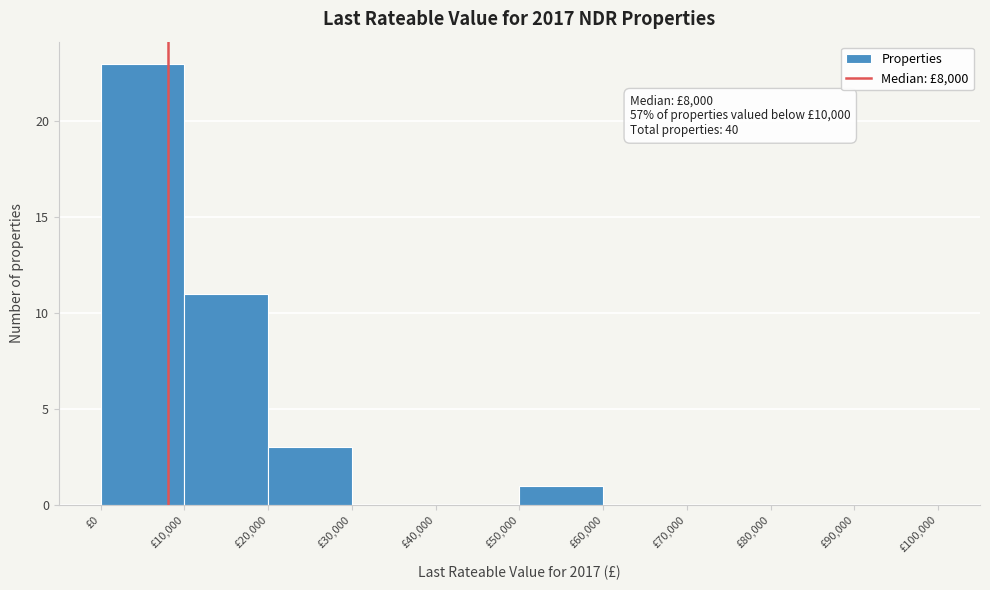

Which range on the x-axis has the tallest bar?

0 to 10000